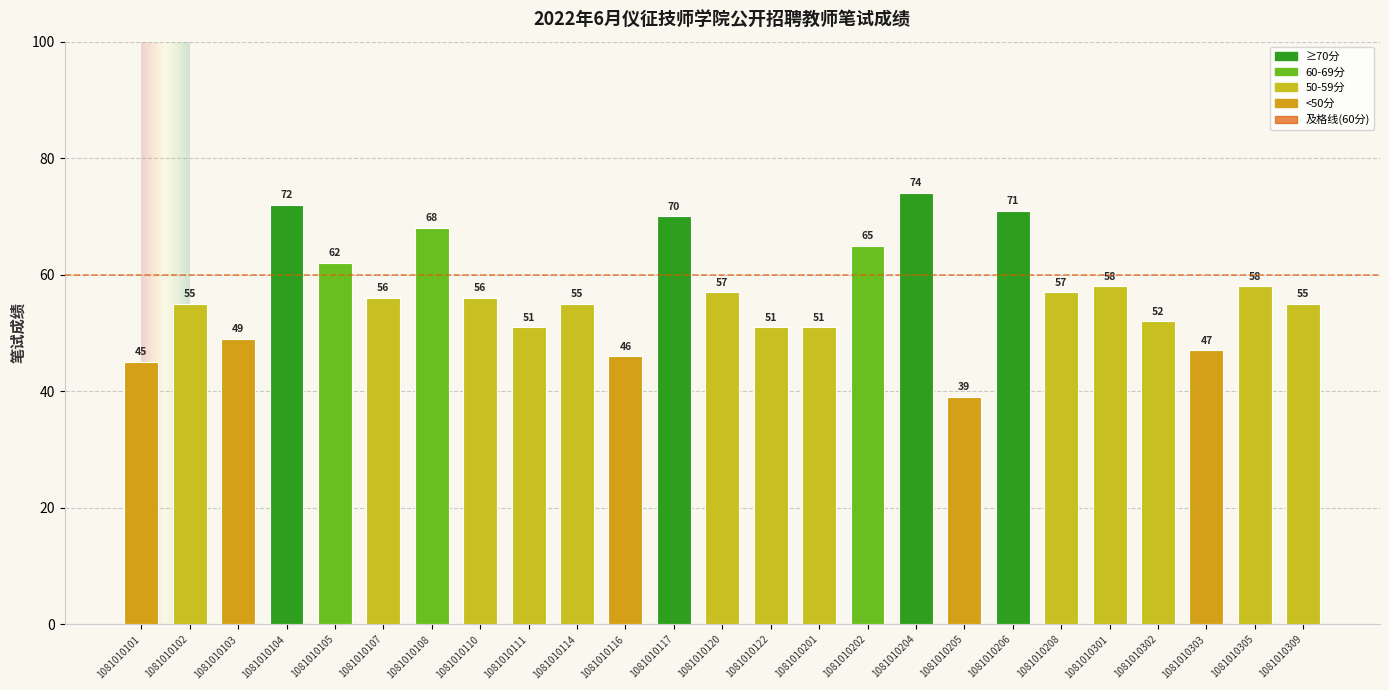

What is the maximum value shown in the chart?

74